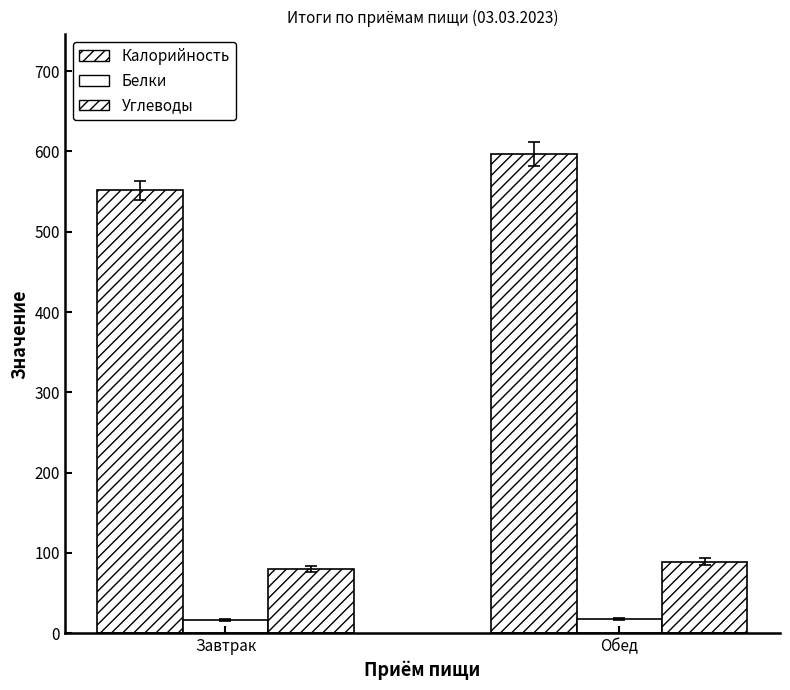

How many bars are there in total?

6